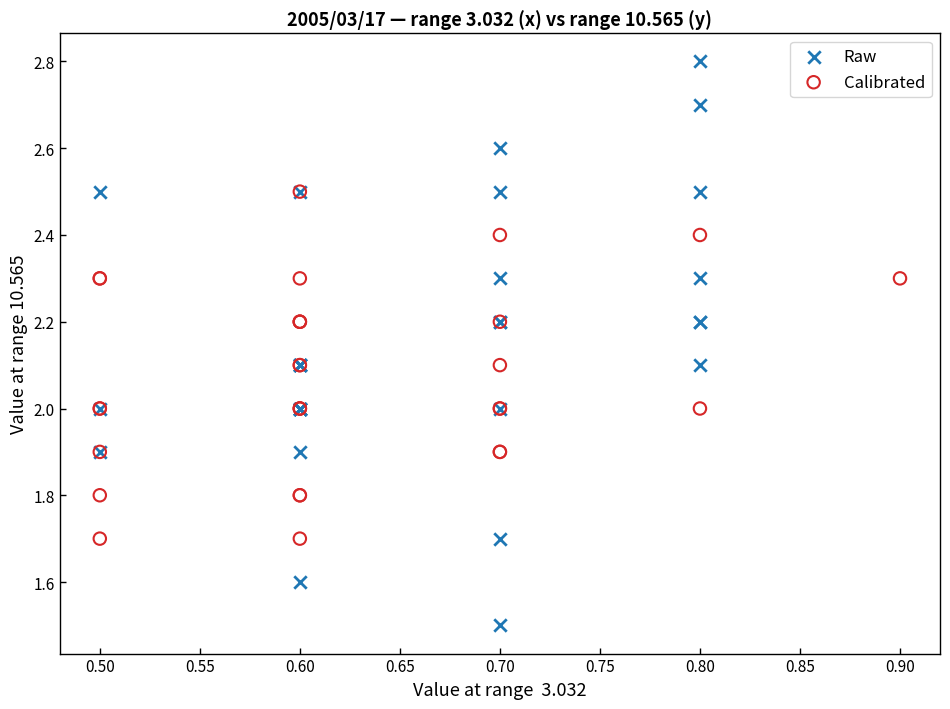

Which series reaches the maximum Y coordinate?

Raw